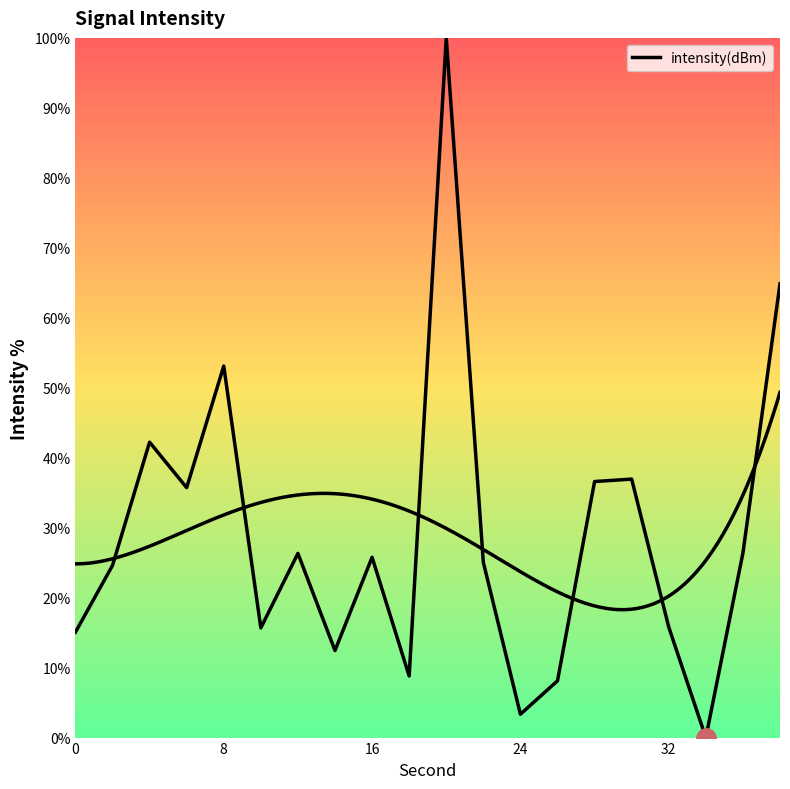

What is the maximum value shown in the chart?

100.0